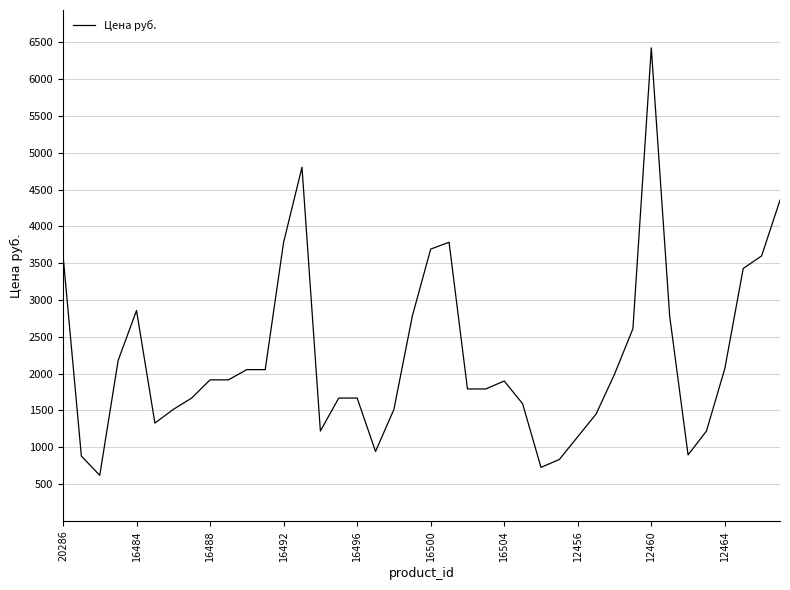

What is the greatest value displayed?

6427.2